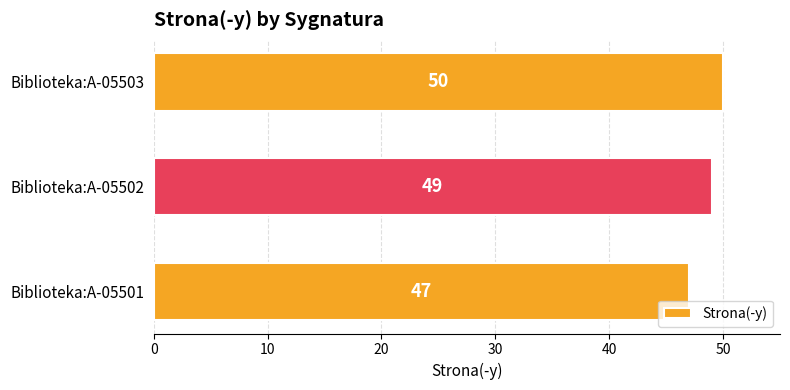

Are the bars horizontal?

Yes